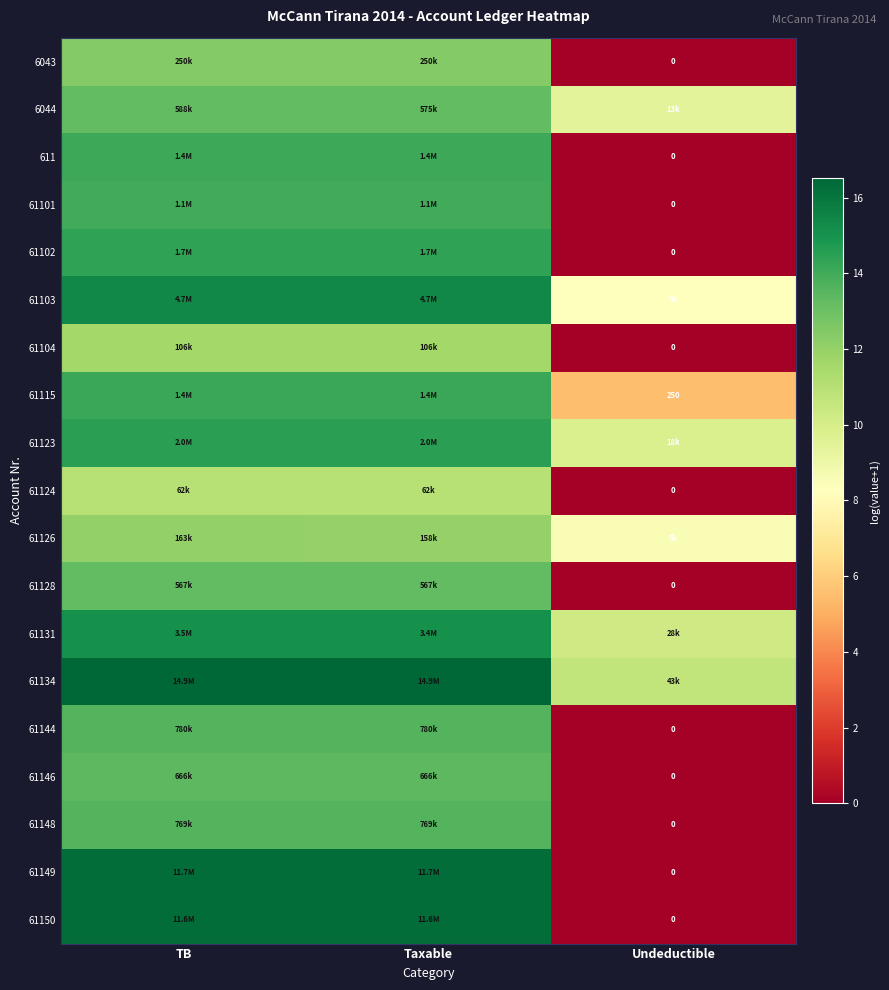

At which label is 61144 closest to 6?

Undeductible